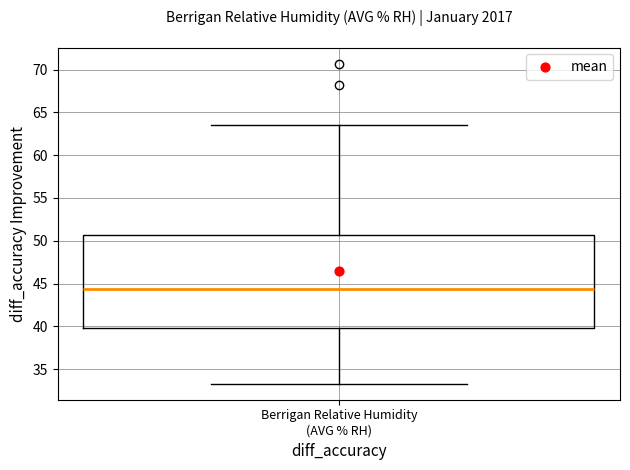

Read this box plot against the y-axis: the position of the median line, the range covered by the box, and the ends of both whiskers. The values are not printed on the chart, so give them approximately, as read against the axis.

median 44.5, box 40.0 to 50.5, whiskers 33.5 to 63.5